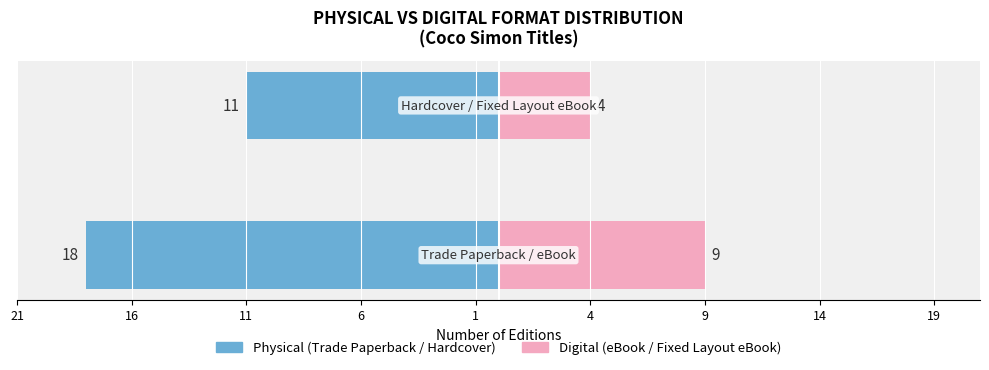

At how many categories does at least one series exceed -4?

2